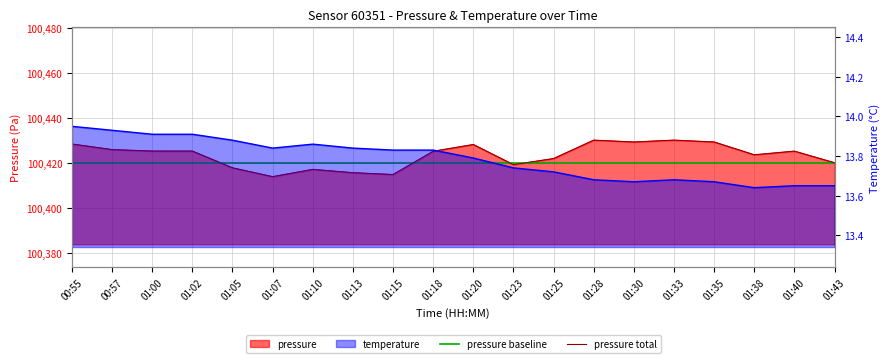

At which label does temperature reach its minimum?

01:38